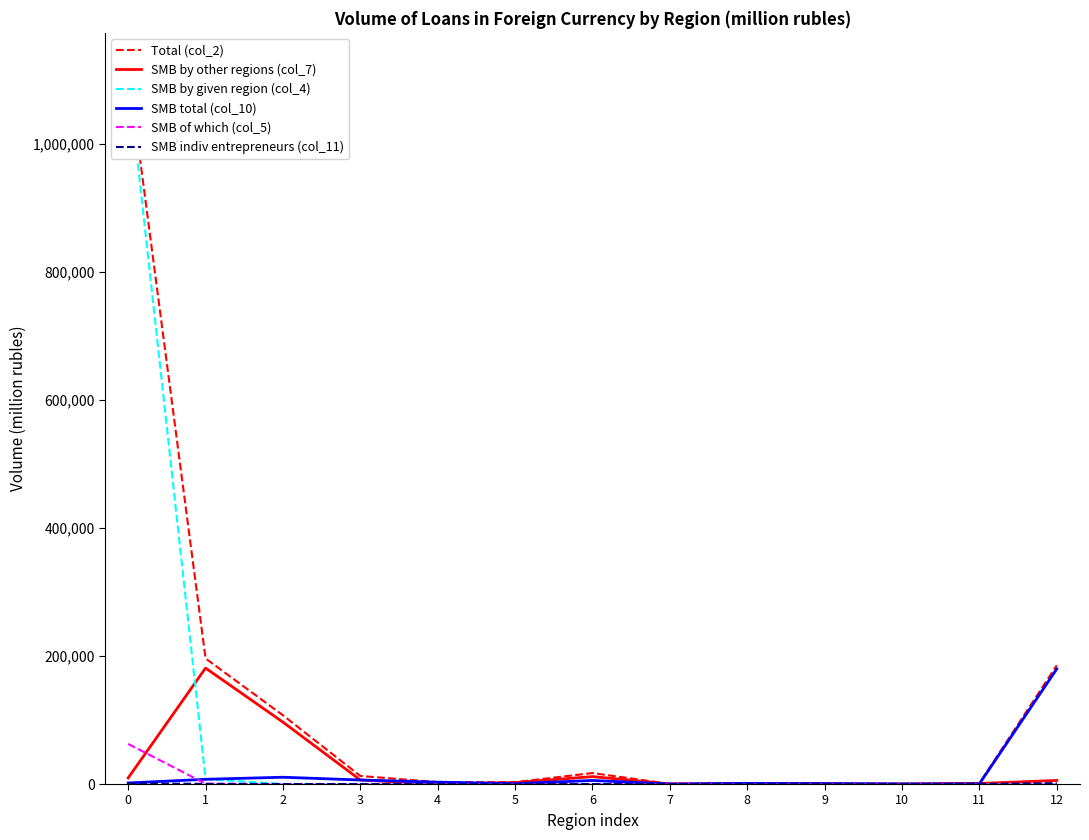

What is the average value of the SMB total (col_10) series?

16711